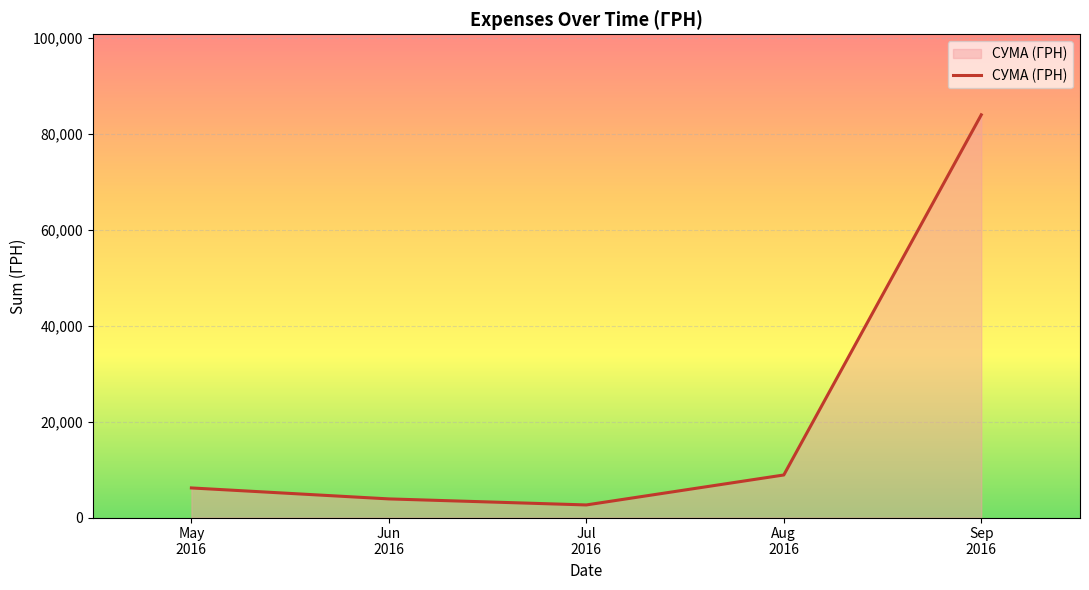

What is the smallest value displayed?

2621.0